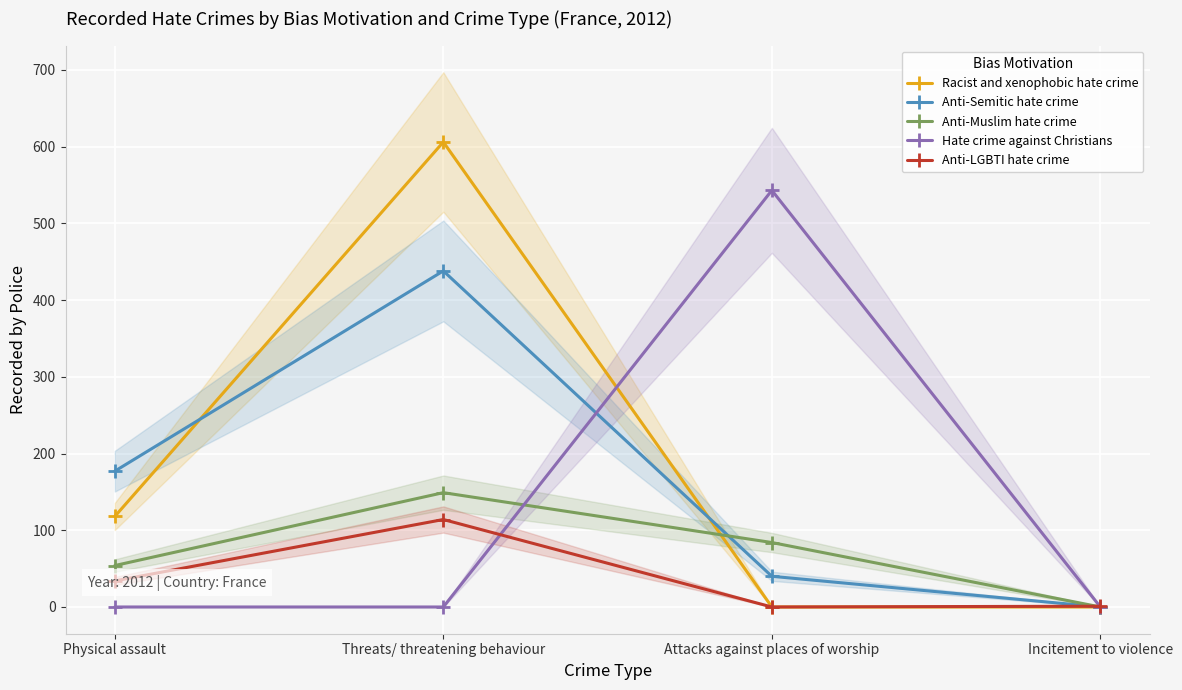

At how many categories does at least one series exceed 555?

1